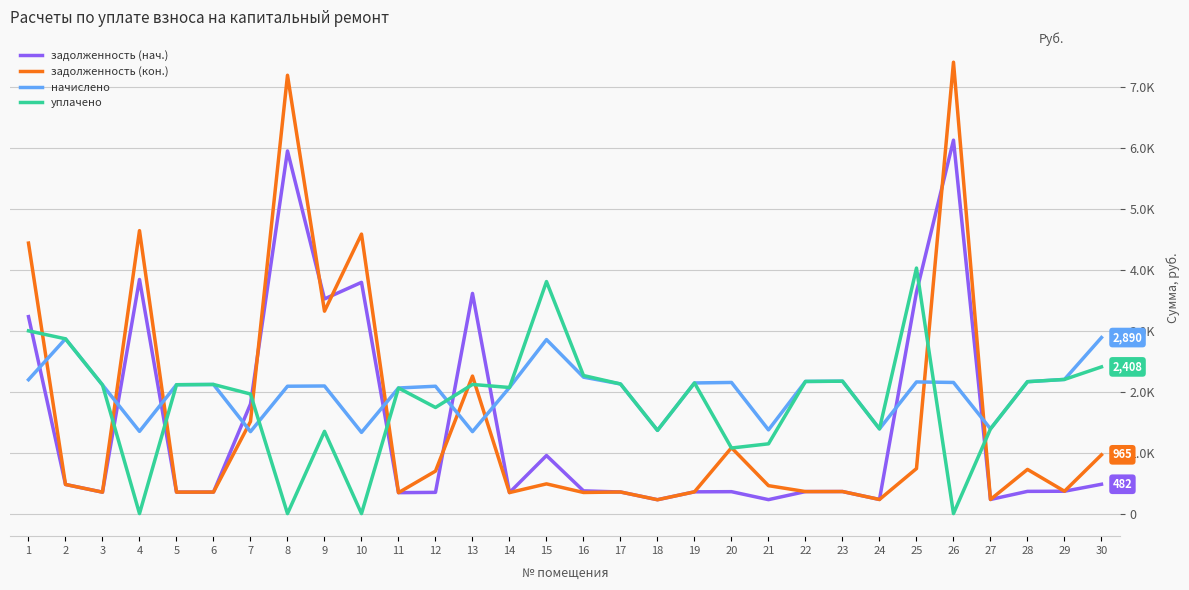

What is the average value of the начислено series?

2005.1